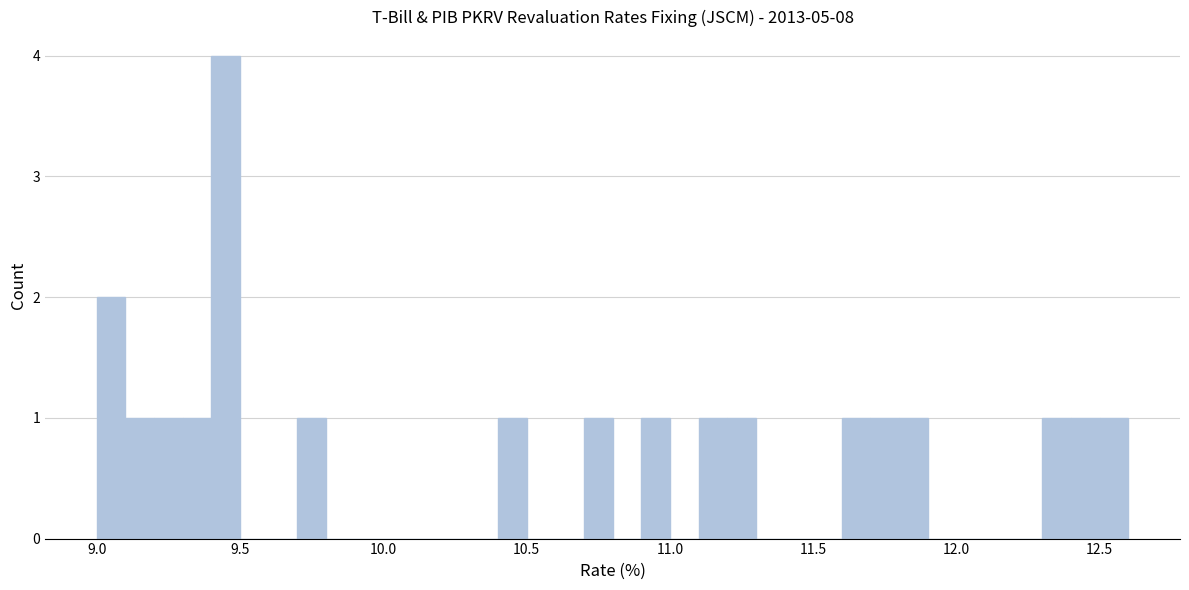

Around what value on the x-axis is the tallest bar? Give the approximate position of its centre, as read against the axis.

9.45